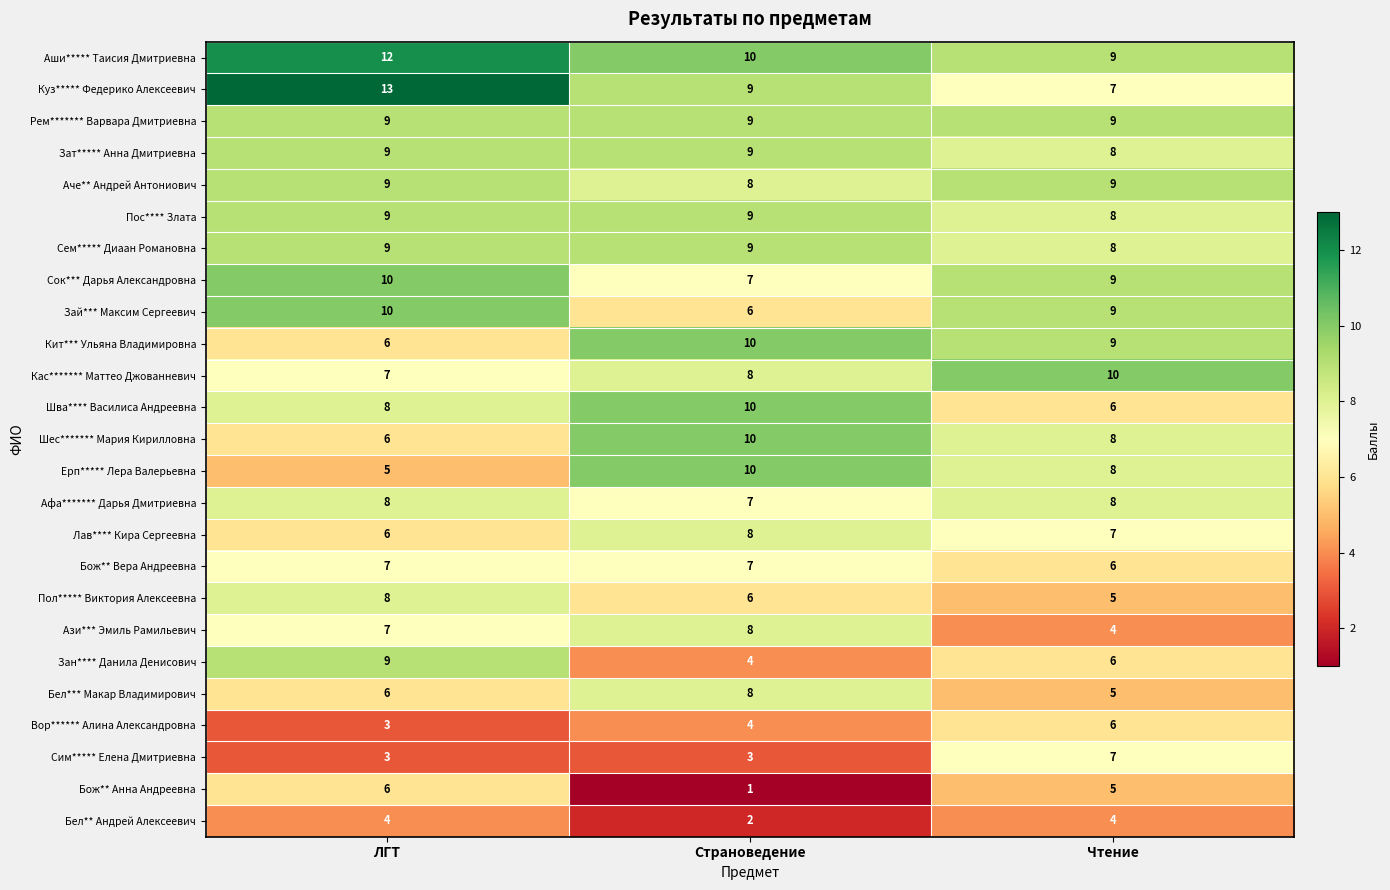

What is the average value of the Вор****** Алина Александровна series?

4